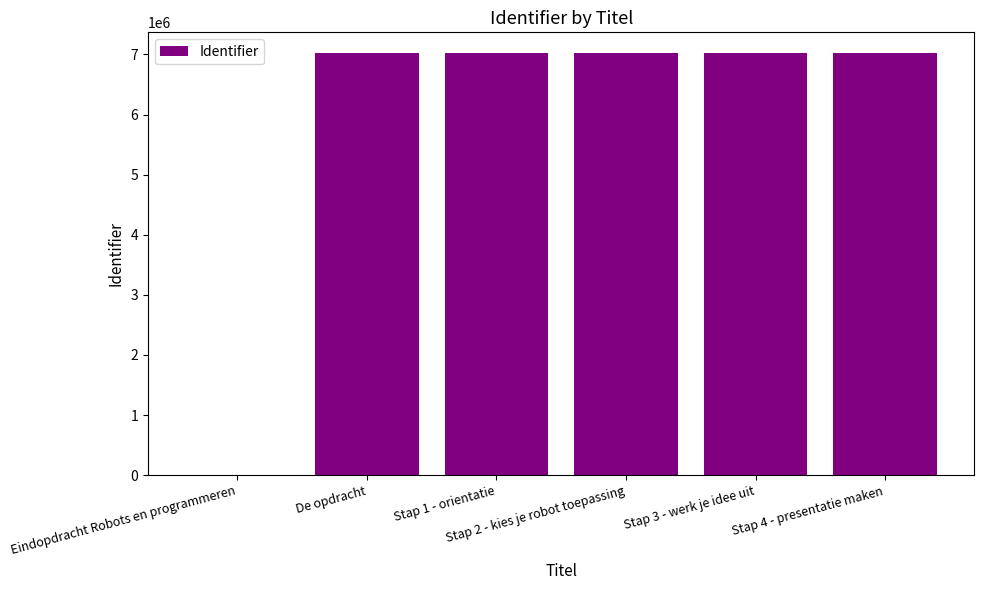

How many series are shown in this chart?

1